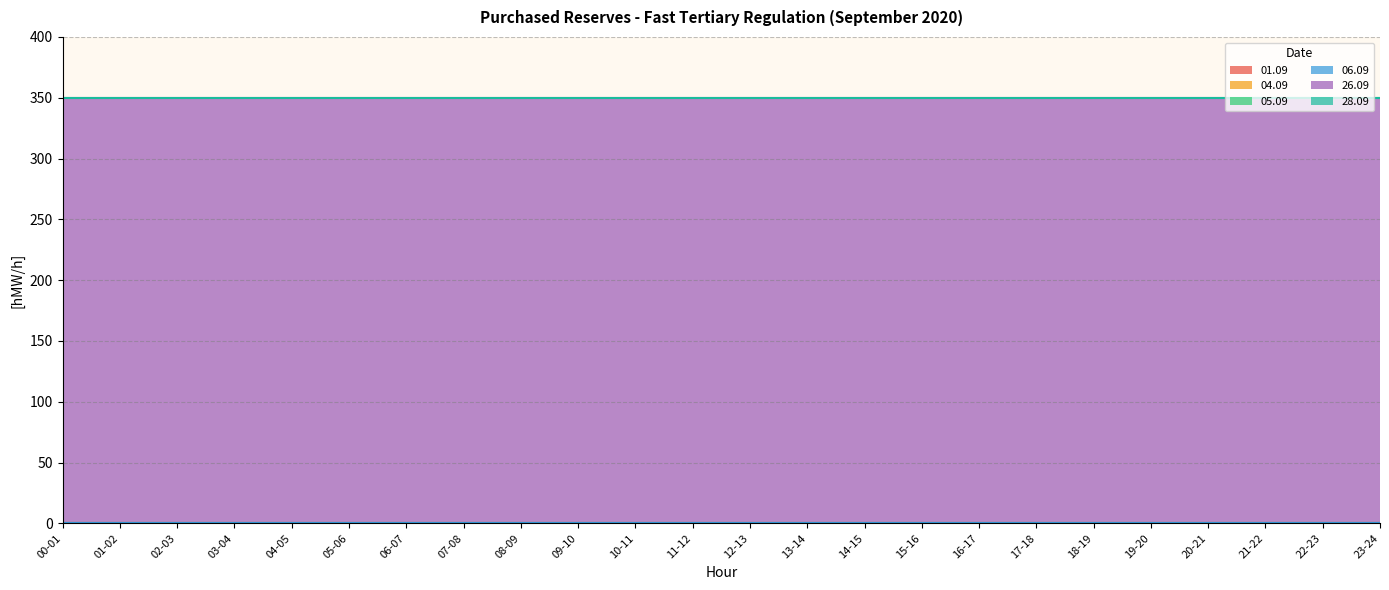

Which series has the widest spread of values?

01.09